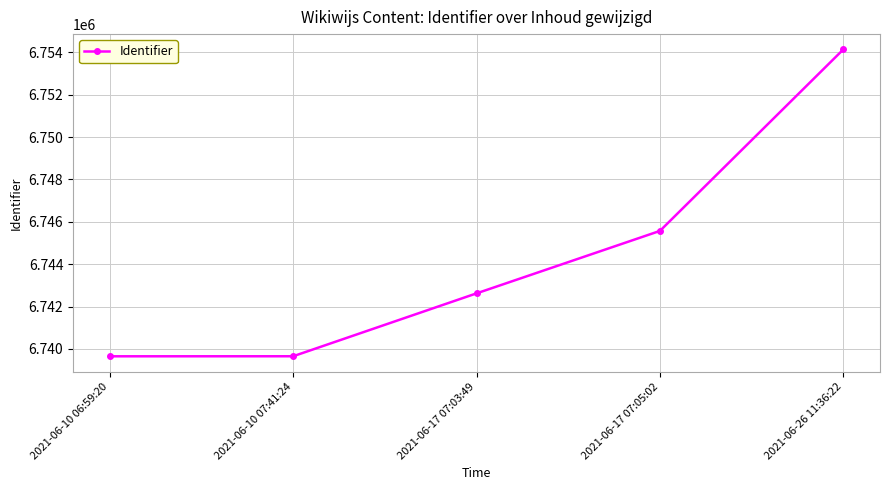

What is the label of the 5th point from the left?

2021-06-26 11:36:22